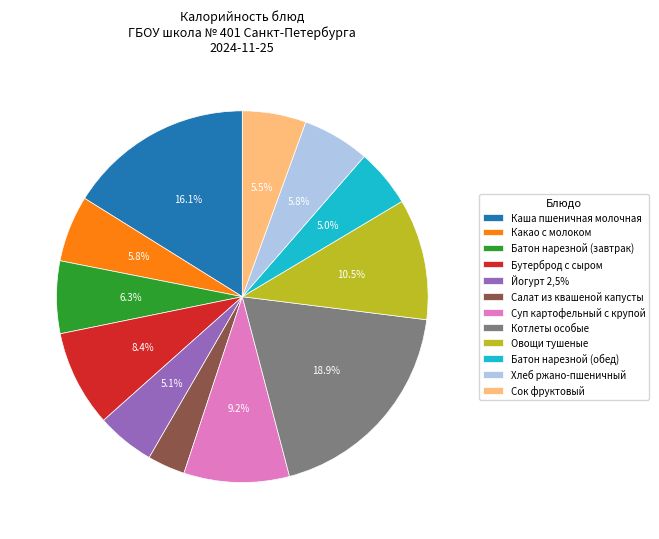

Which slice is the largest?

Котлеты особые